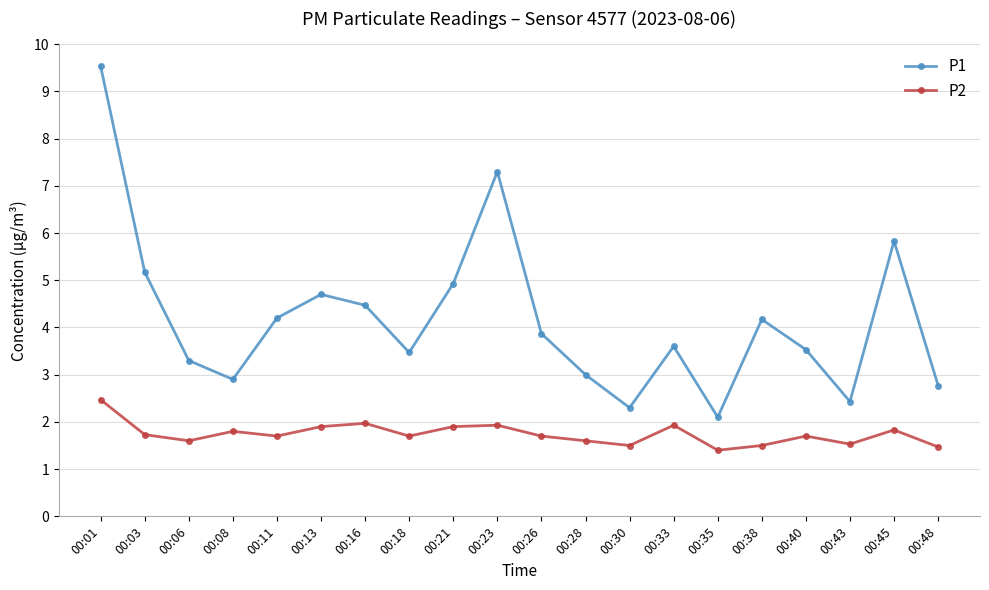

True or false: P1 has a value of 2.3 at 00:30.

True